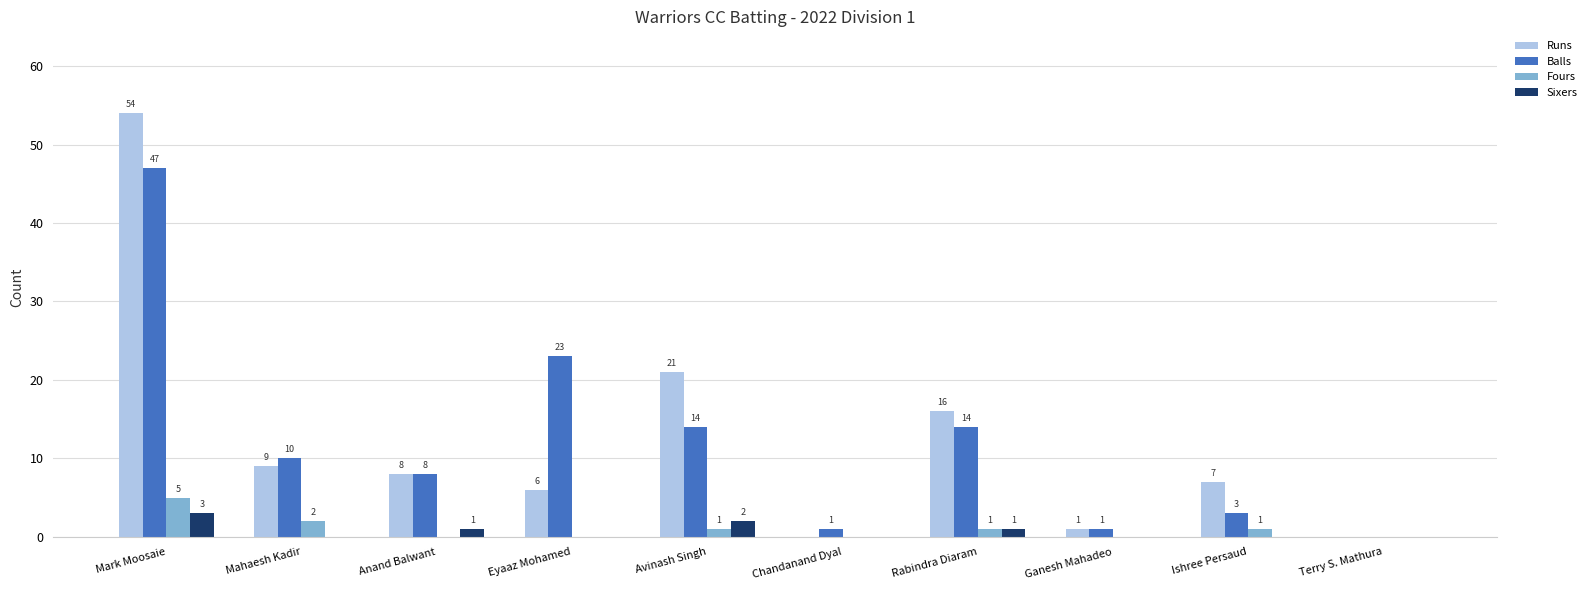

Which series has the largest total across all categories?

Runs